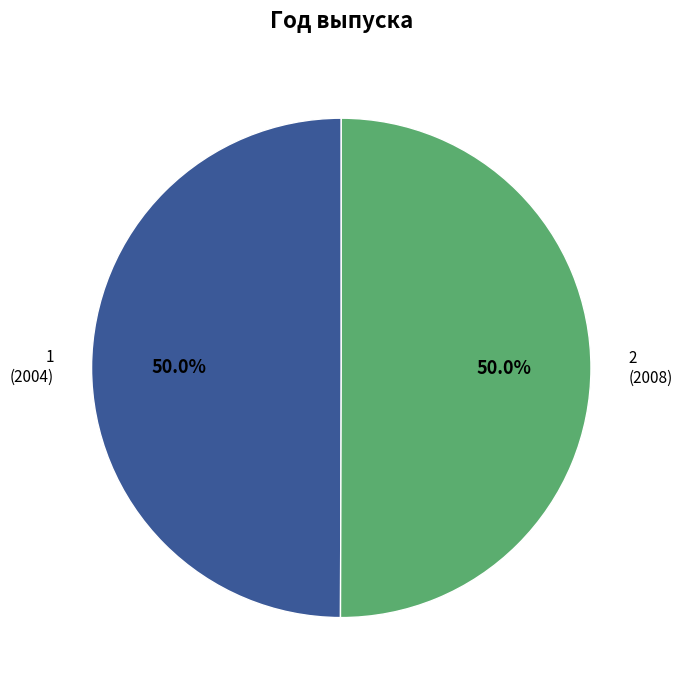

How many slices are in this pie chart?

2